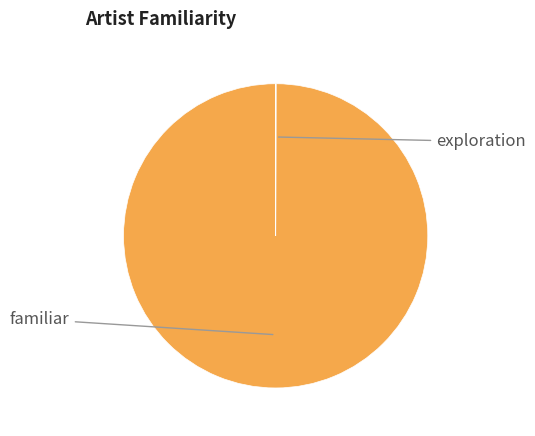

To the nearest percent, what is the average slice percentage?

17%